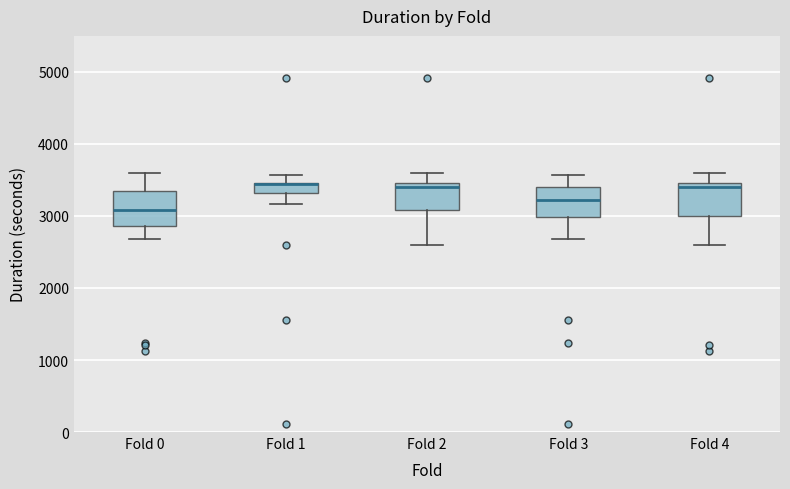

Where does the lower whisker of the box for Fold 0 end on the y-axis? The values are not printed on the chart, so give them approximately, as read against the axis.

2700